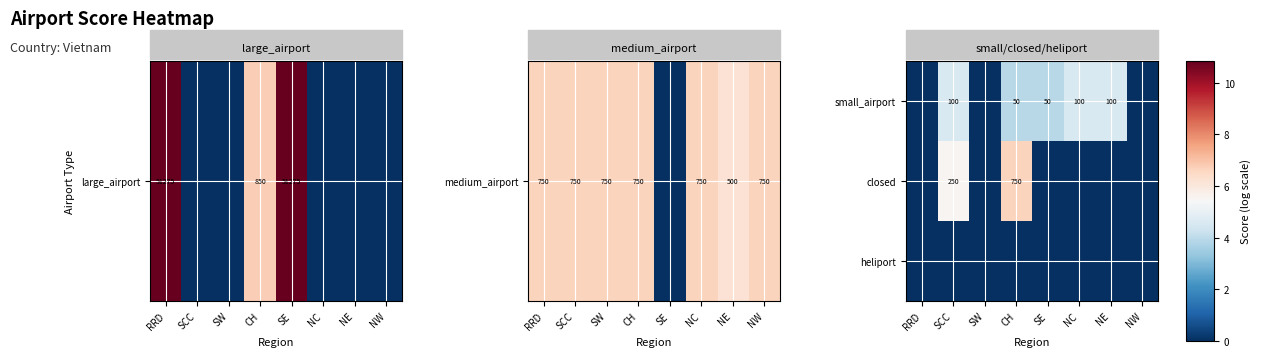

Is it true that small_airport equals 170 at NE?

False